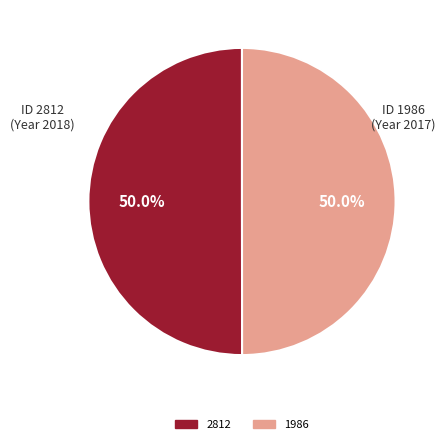

How many slices are in this pie chart?

2